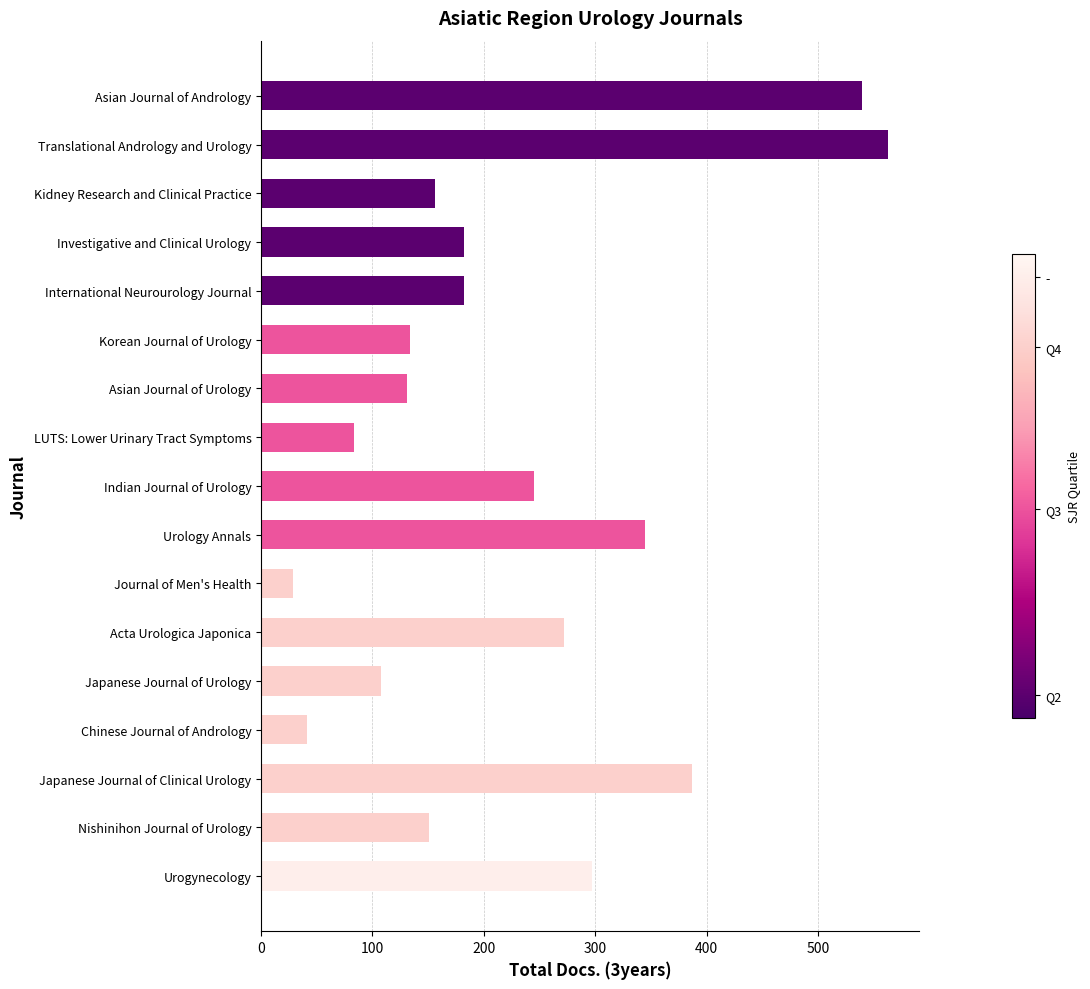

What is the sum of all values?

3846